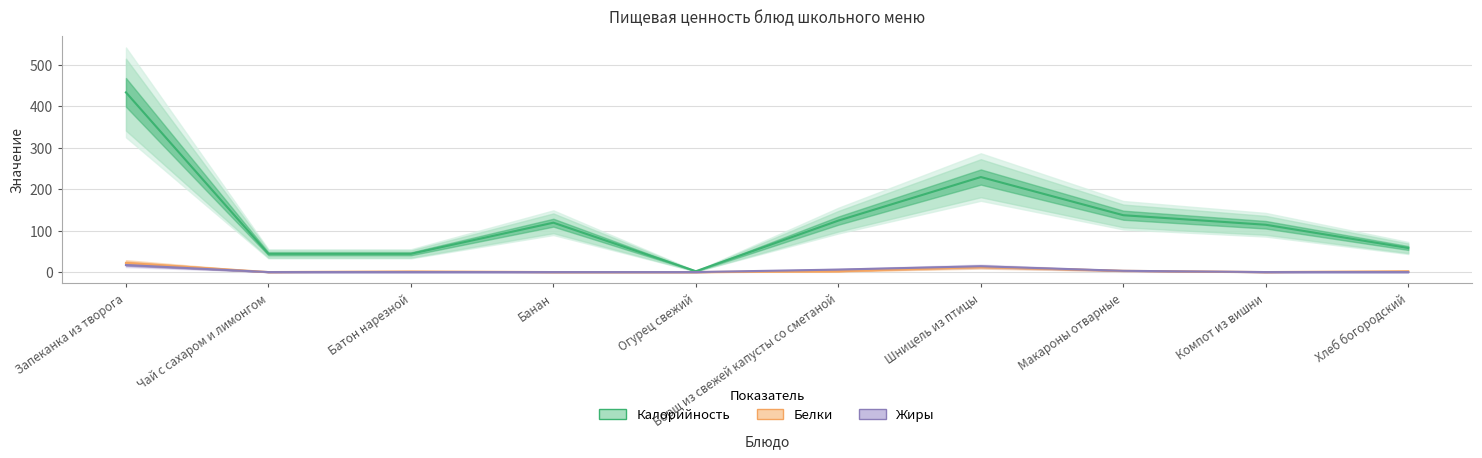

What position from the right is Огурец свежий?

6